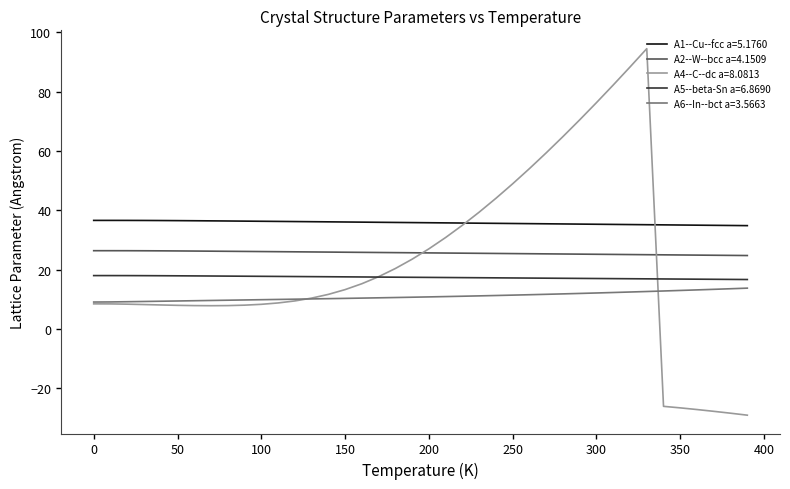

List the series in order of their overall mean, lowest first.

A6--In--bct a=3.5663, A5--beta-Sn a=6.8690, A4--C--dc a=8.0813, A2--W--bcc a=4.1509, A1--Cu--fcc a=5.1760